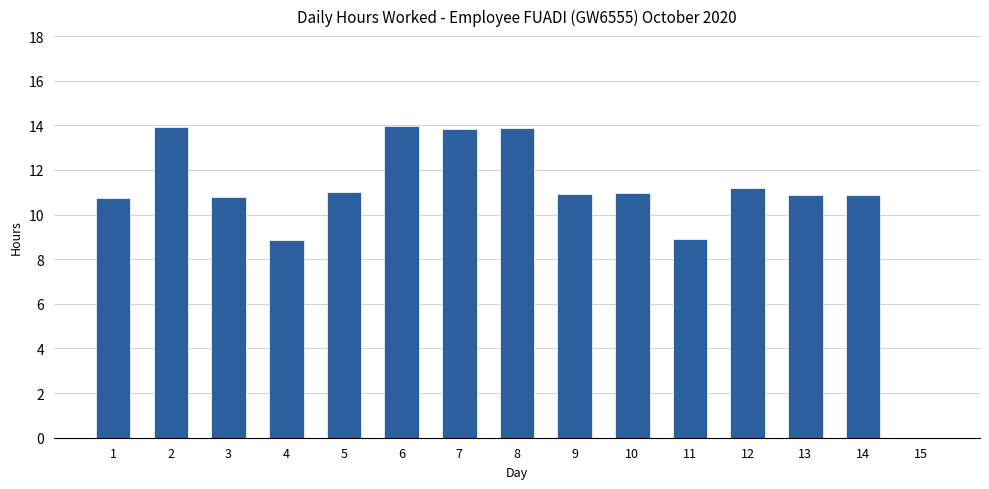

What is the sum of all values?

160.8